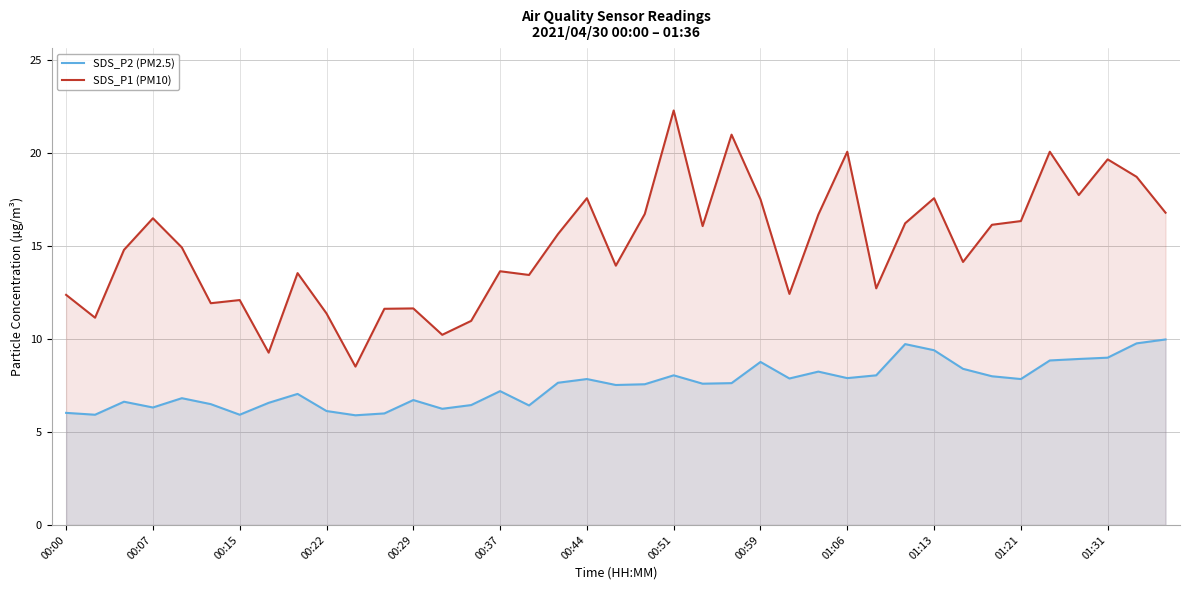

Is it true that SDS_P1 (PM10) equals 5.2 at 16?

False